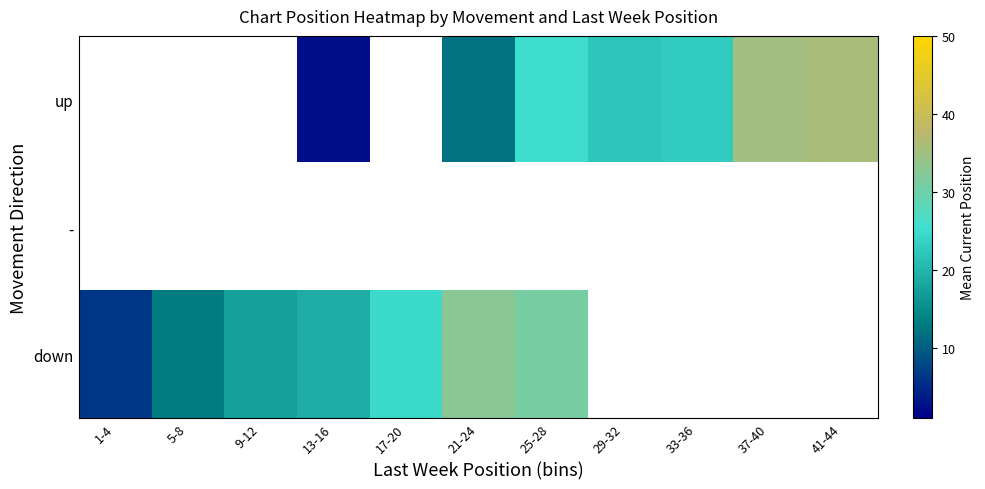

Read the up value at 25-28.

25.0